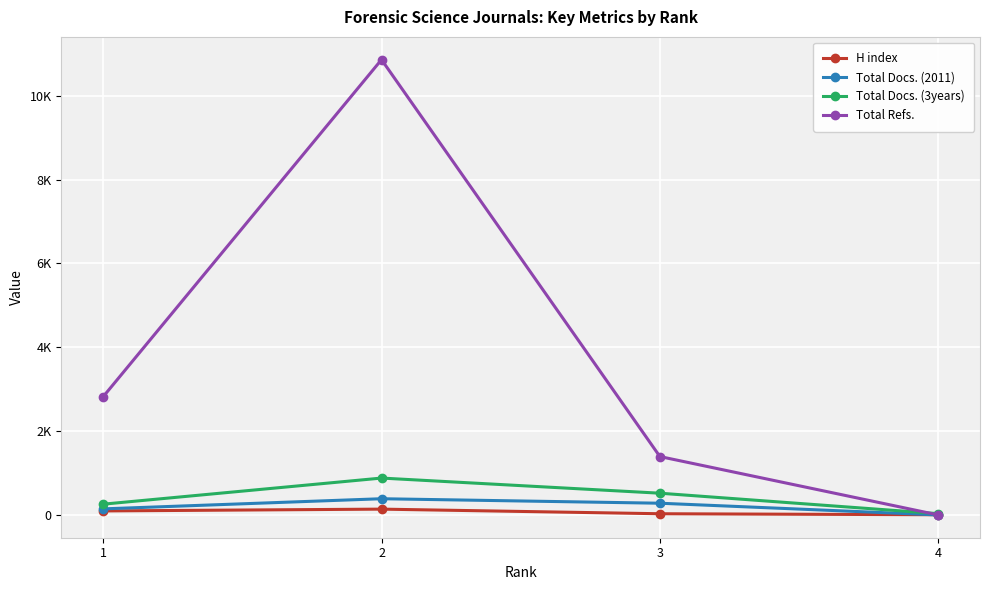

What are all the series names shown in the legend?

H index, Total Docs. (2011), Total Docs. (3years), Total Refs.